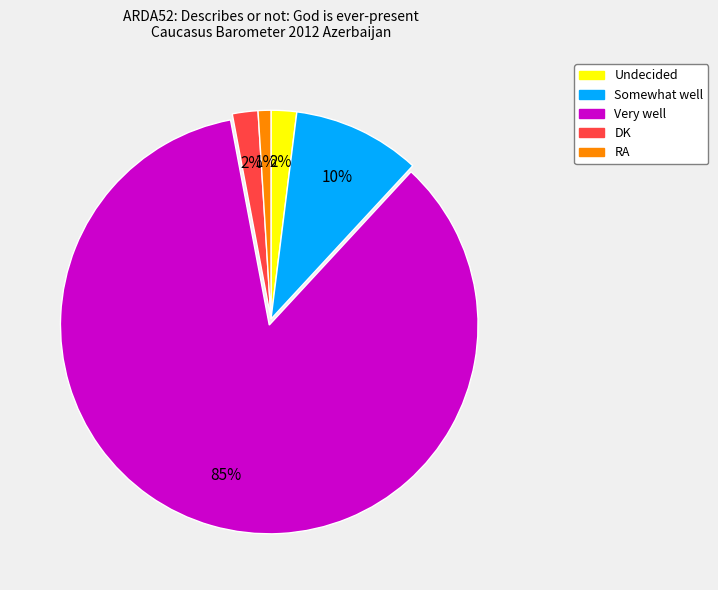

To the nearest percent, what percentage of the pie is RA?

1%